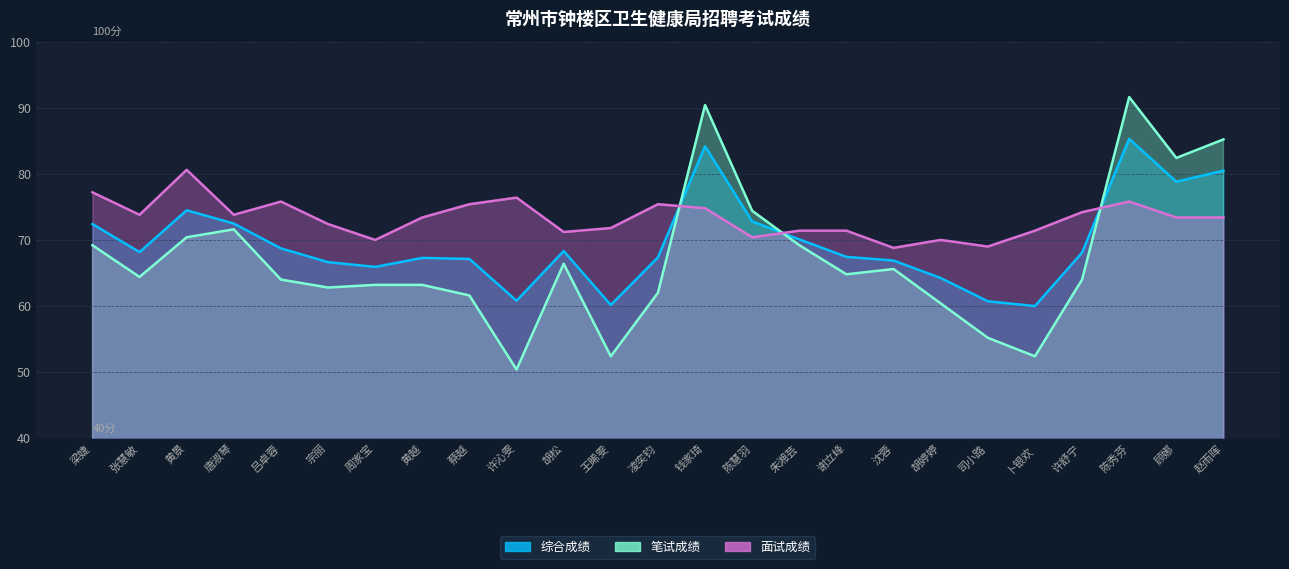

True or false: 笔试成绩 has more than 0 interior local peaks.

True